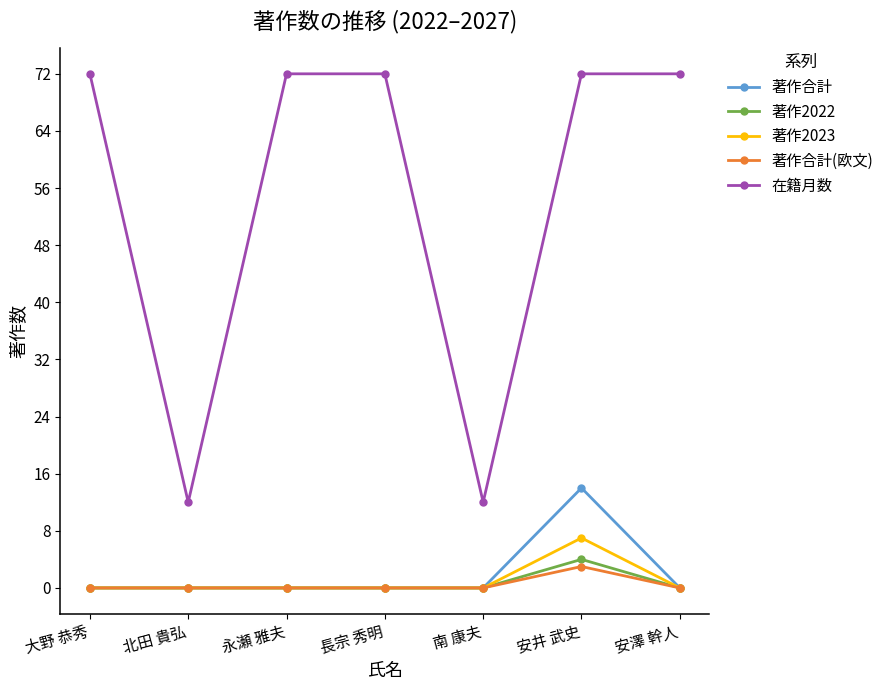

Which series has the largest total across all categories?

在籍月数